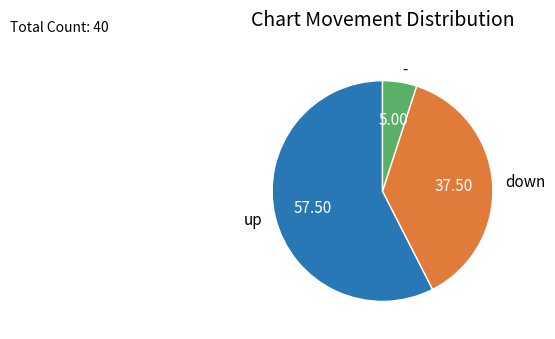

Rank the categories by value from lowest to highest.

-, down, up